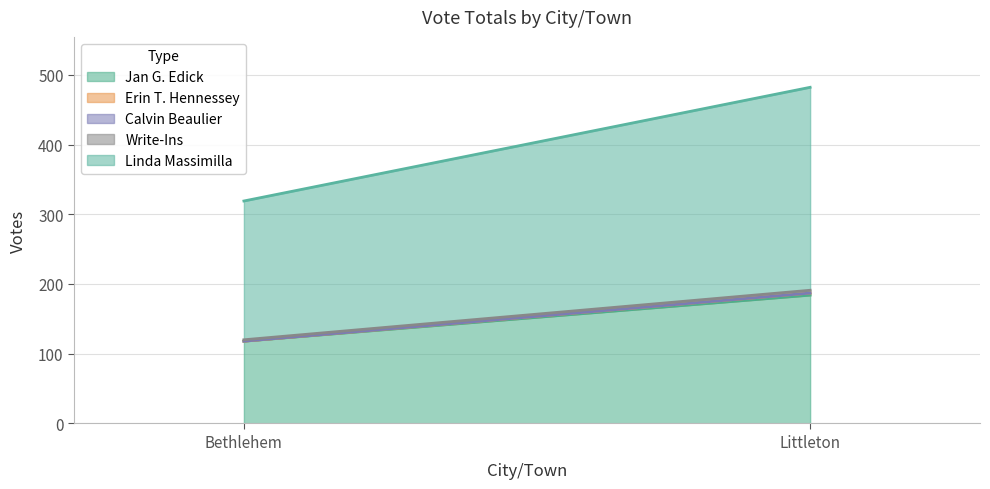

How many Linda Massimilla values are between 199 and 291?

2